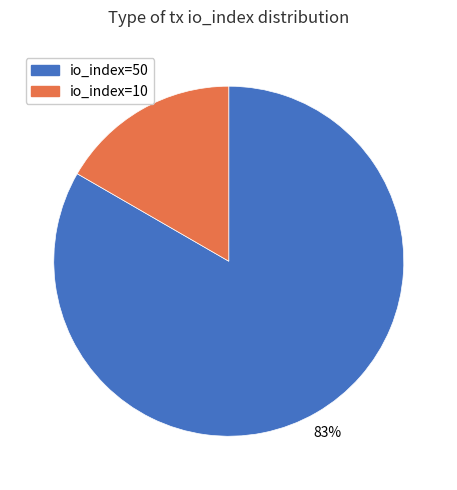

To the nearest percent, what is the combined percentage of io_index=10 and io_index=50?

100%